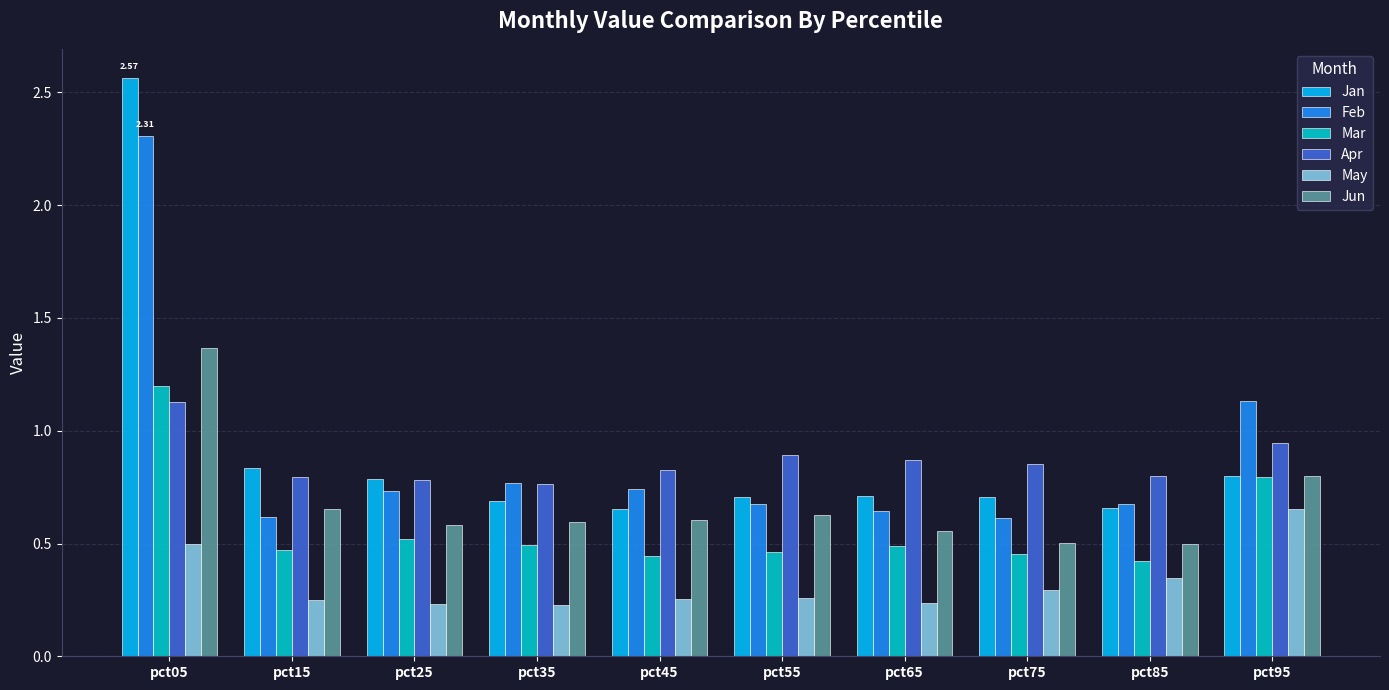

At pct05, list the series in order from largest to smallest.

Jan, Feb, Jun, Mar, Apr, May